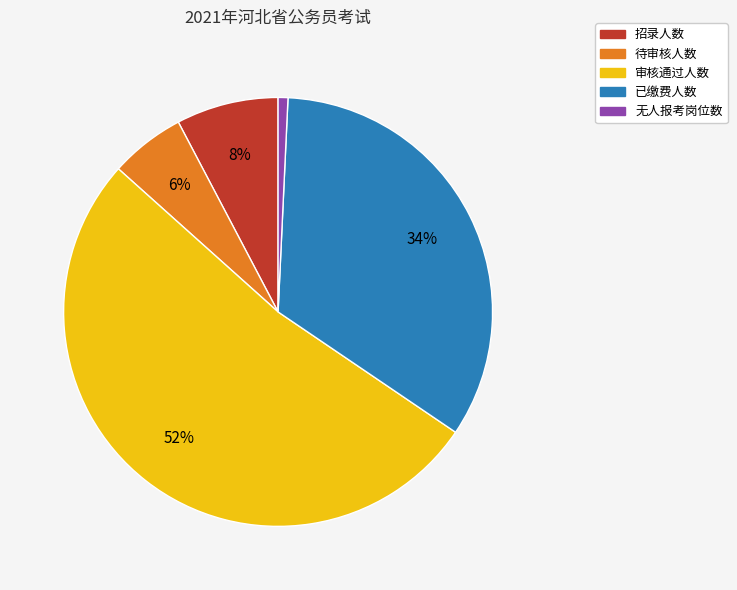

Combined, do 已缴费人数 and 审核通过人数 account for over 50%?

Yes